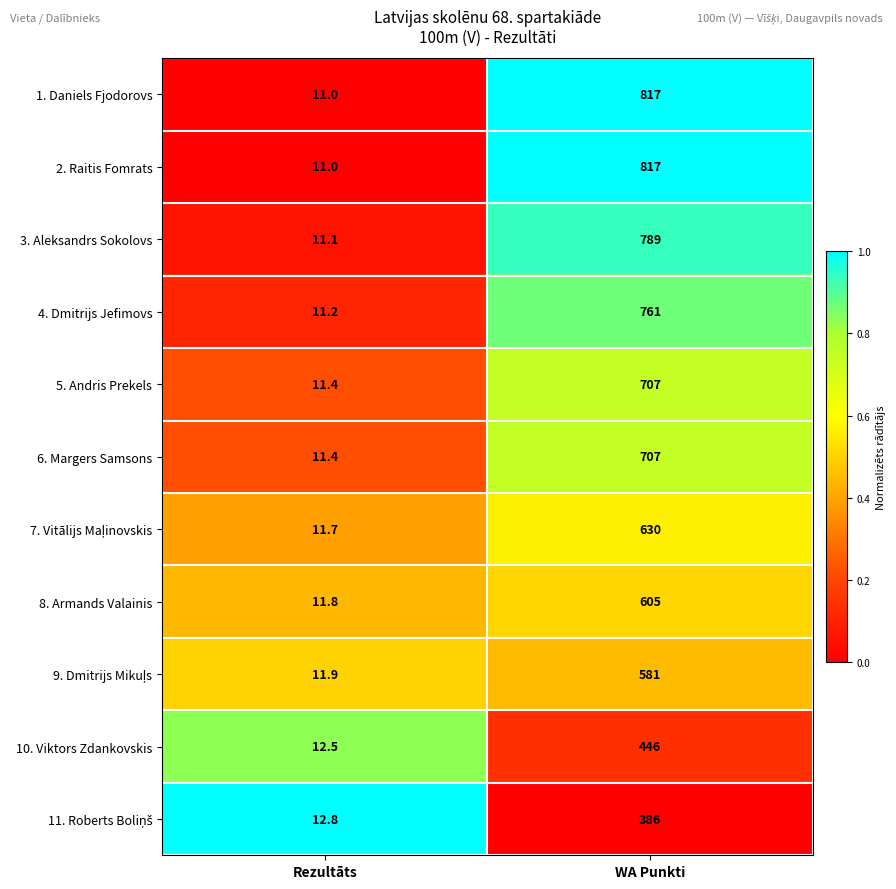

Where is 3. Aleksandrs Sokolovs nearest to the value 400?

Rezultāts